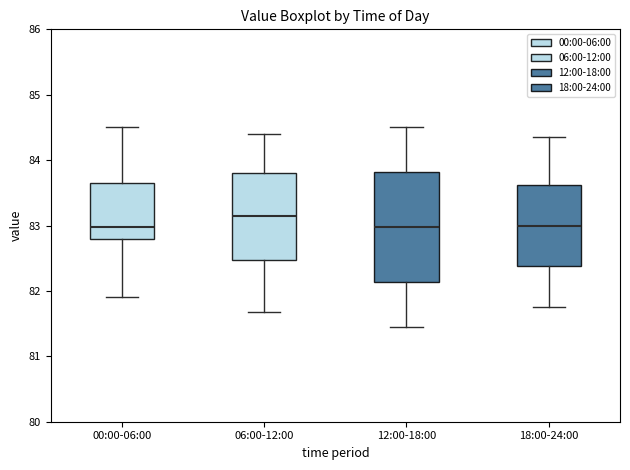

Which box is the tallest, from its lower edge to its upper edge?

12:00-18:00